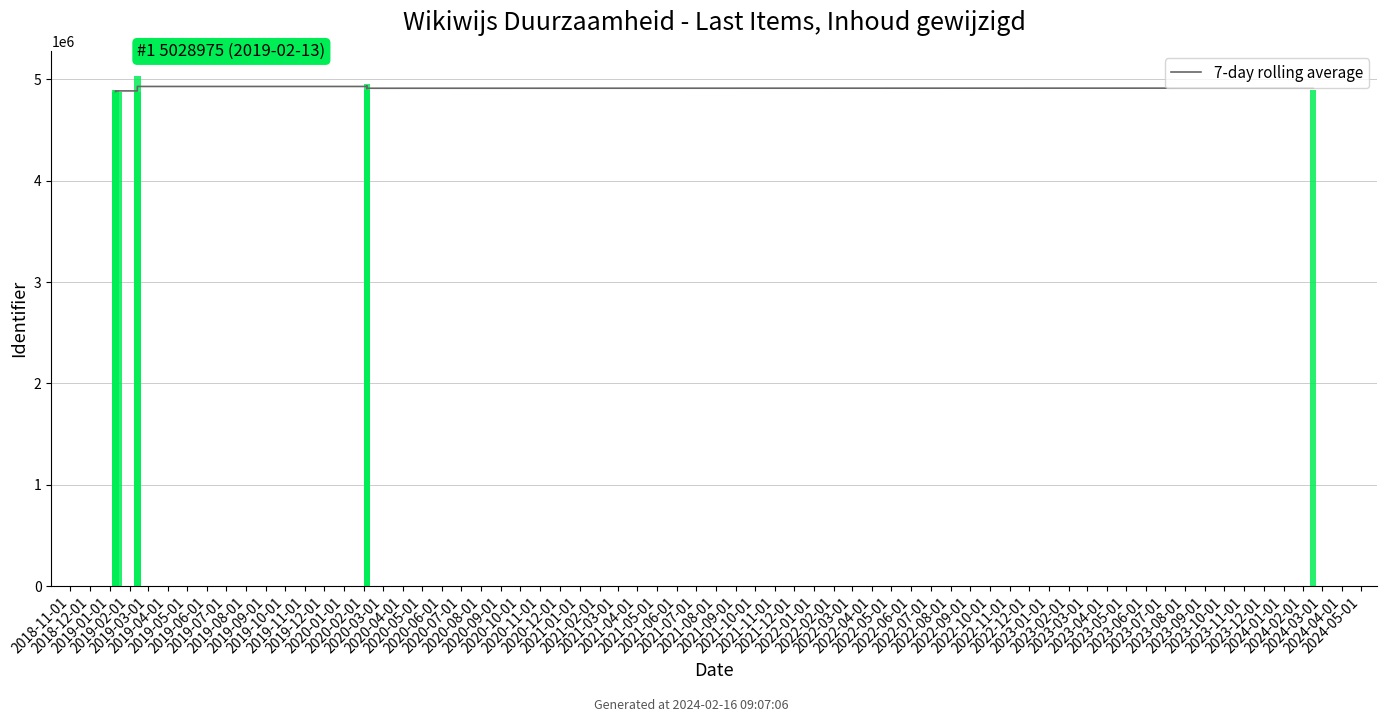

Is it true that the value at 2019-01-01 is 4883954.0?

True